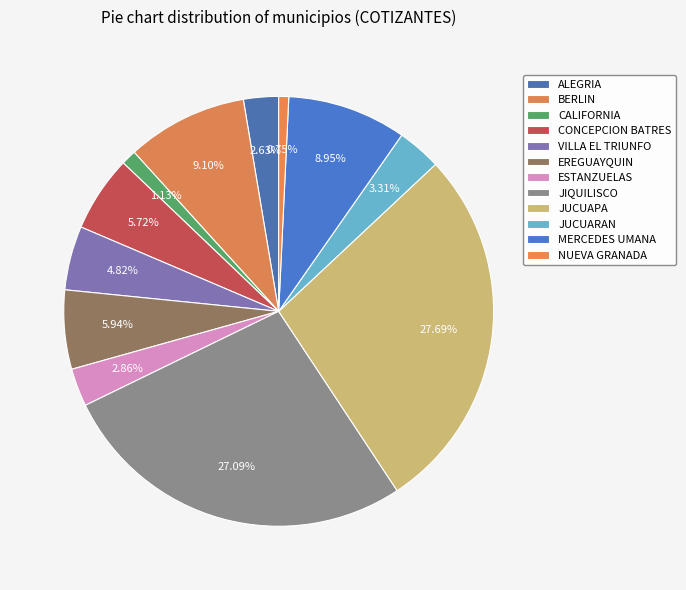

Does EREGUAYQUIN account for over 50% of the chart?

No